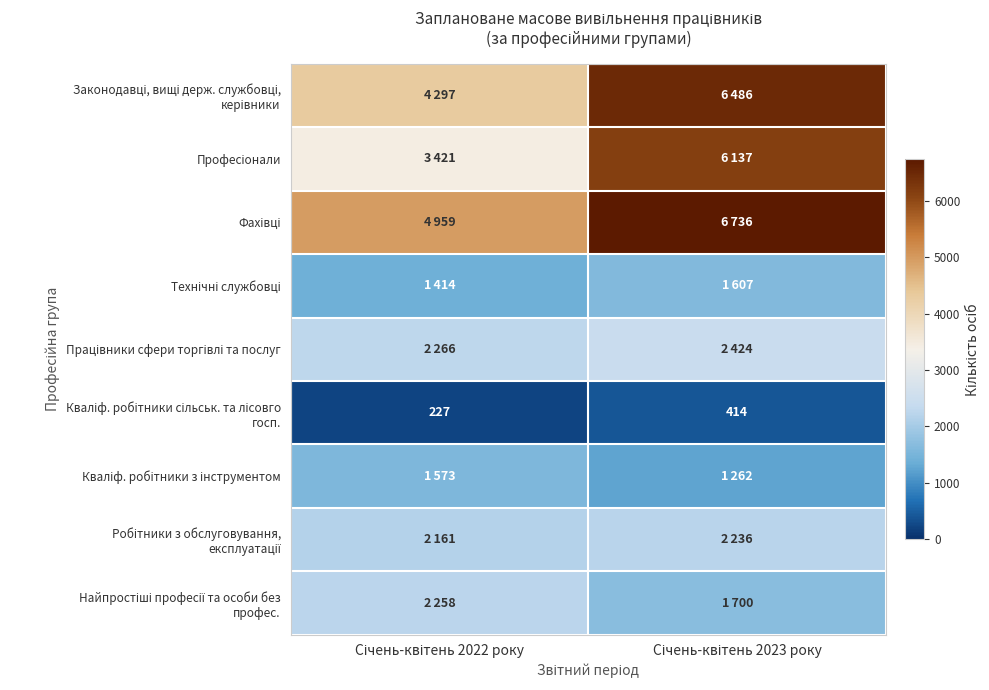

Between Січень-квітень 2023 року and Січень-квітень 2022 року, which is larger?

Січень-квітень 2023 року